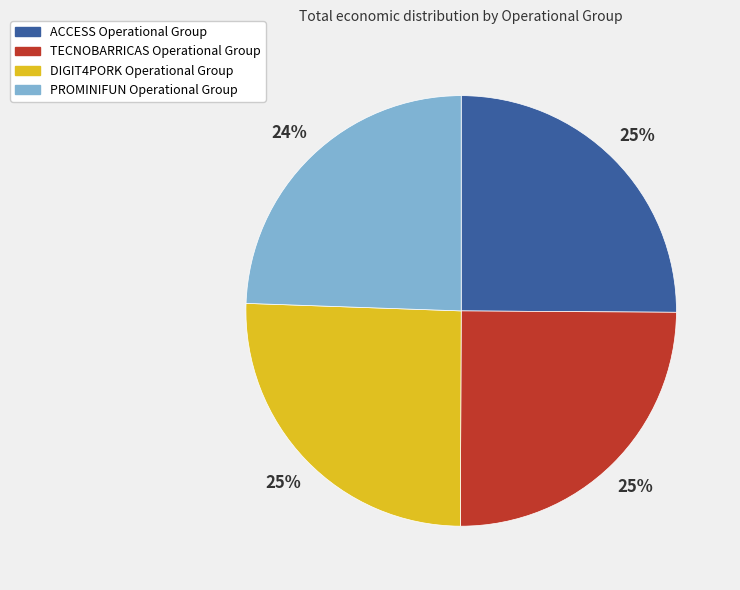

What percentage is the DIGIT4PORK Operational Group slice, to the nearest percent?

25%